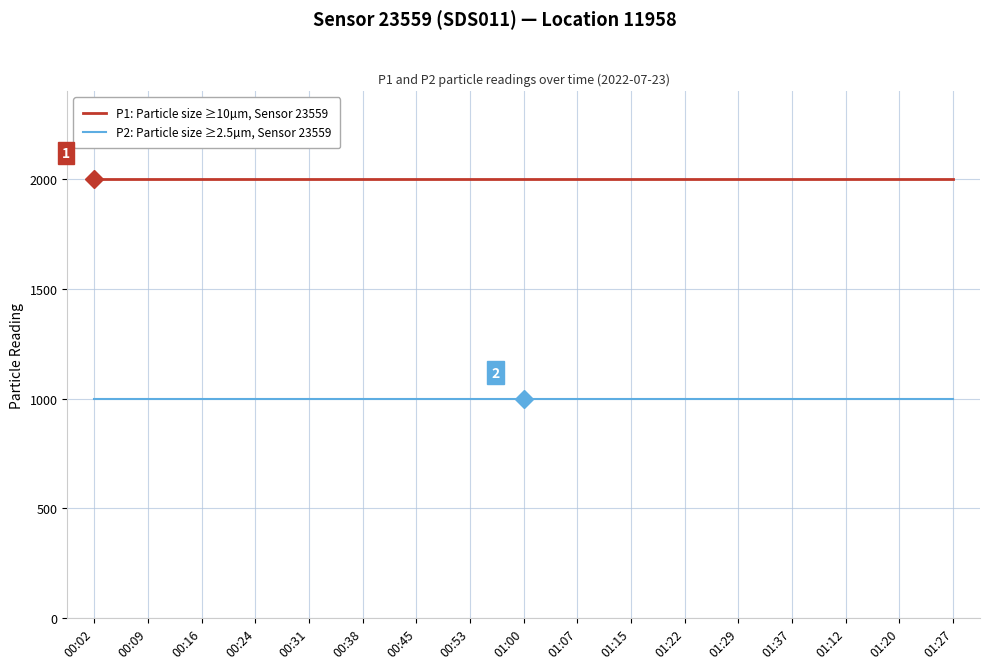

List the series in order of their overall mean, lowest first.

P2: Particle size ≥2.5µm, Sensor 23559, P1: Particle size ≥10µm, Sensor 23559